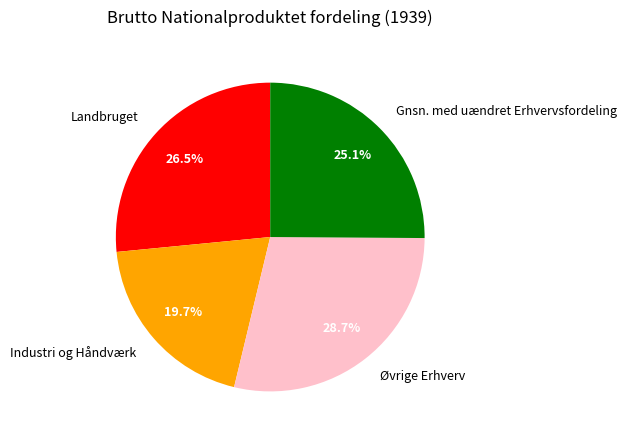

Rank the categories by value from lowest to highest.

Industri og Håndværk, Gnsn. med uændret Erhvervsfordeling, Landbruget, Øvrige Erhverv